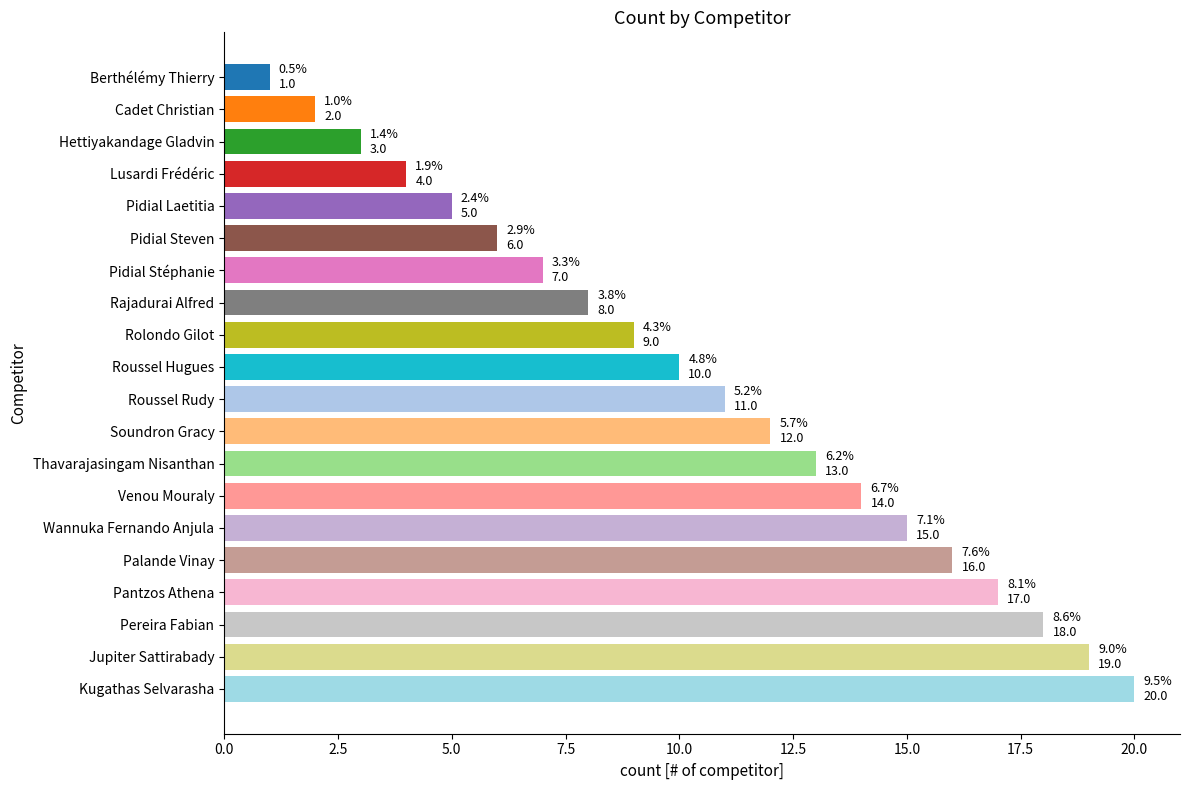

List the labels in order of value, largest first.

Kugathas Selvarasha, Jupiter Sattirabady, Pereira Fabian, Pantzos Athena, Palande Vinay, Wannuka Fernando Anjula, Venou Mouraly, Thavarajasingam Nisanthan, Soundron Gracy, Roussel Rudy, Roussel Hugues, Rolondo Gilot, Rajadurai Alfred, Pidial Stéphanie, Pidial Steven, Pidial Laetitia, Lusardi Frédéric, Hettiyakandage Gladvin, Cadet Christian, Berthélémy Thierry